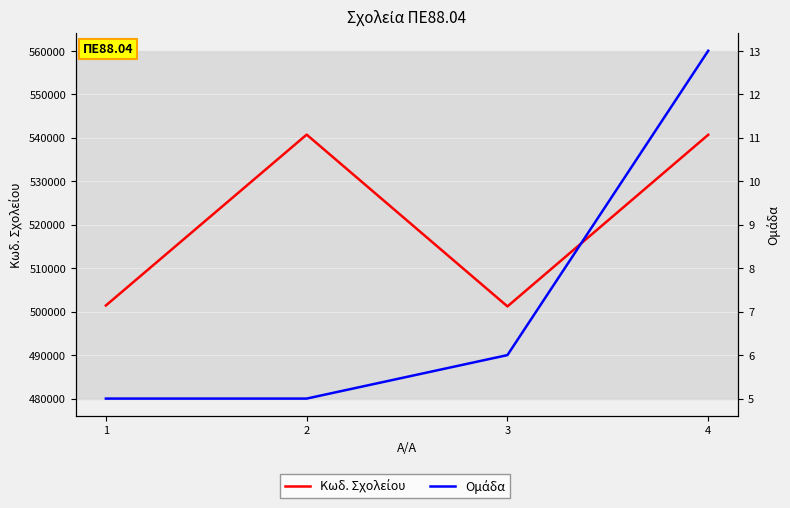

At which label does Ομάδα first exceed 6?

4